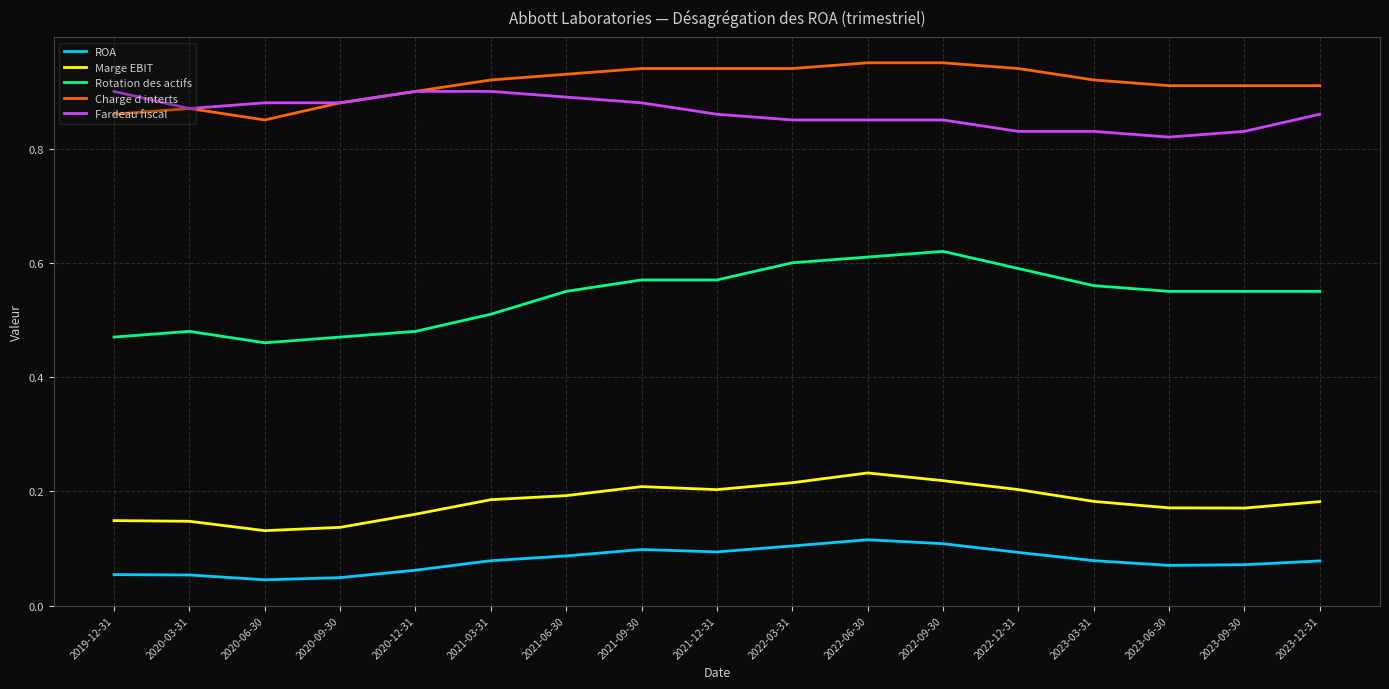

At how many categories does at least one series exceed 0?

17